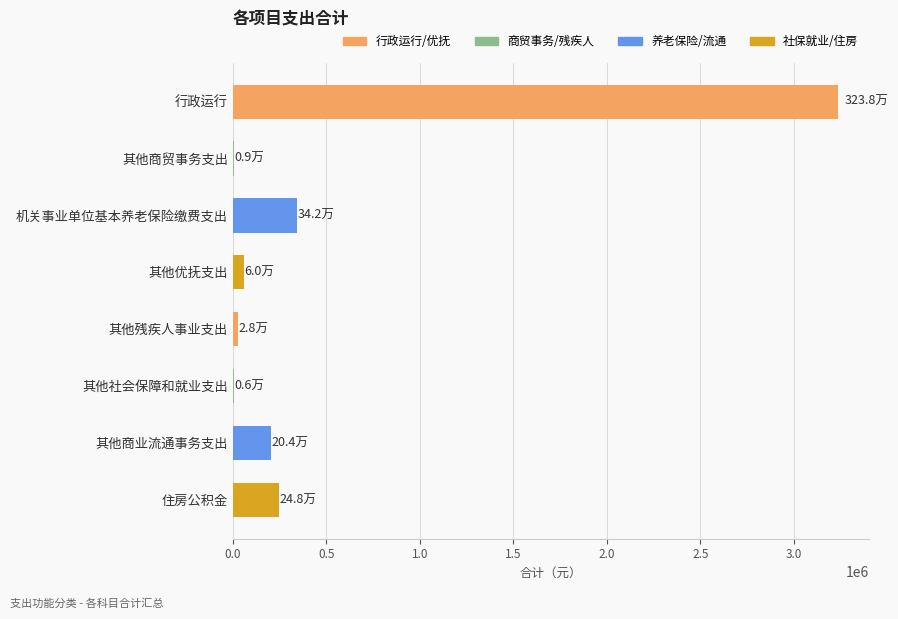

Where is the data nearest to the value 1621868?

机关事业单位基本养老保险缴费支出